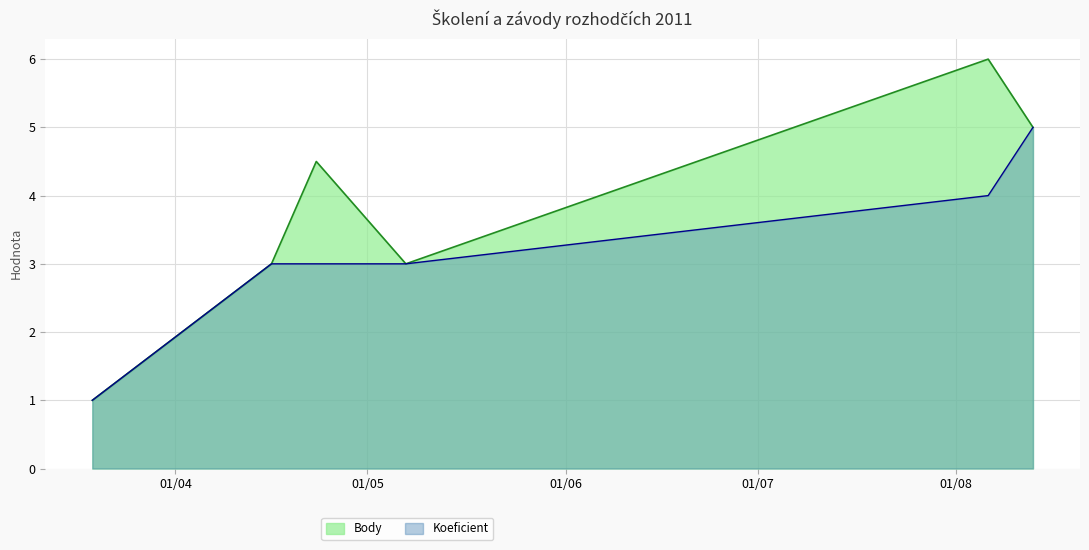

Reading left to right, transcribe all the data shown in this chart.

Body: 1.0	3.0	4.5	3.0	6.0	5.0
Koeficient: 1.0	3.0	3.0	3.0	4.0	5.0